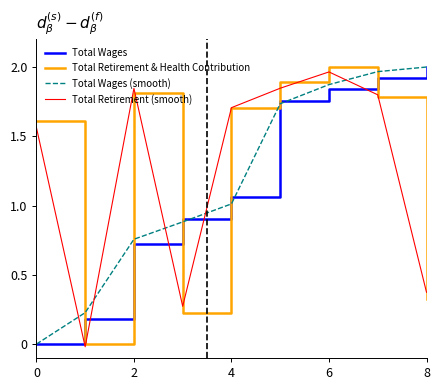

True or false: Total Wages and Total Retirement & Health Contribution cross at least once.

True